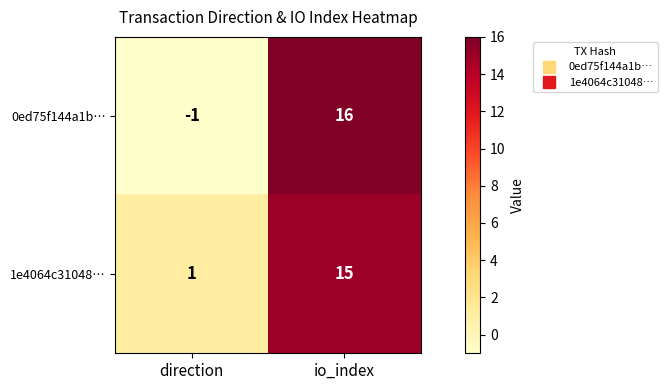

At which label is 0ed75f144a1b… closest to 7?

direction